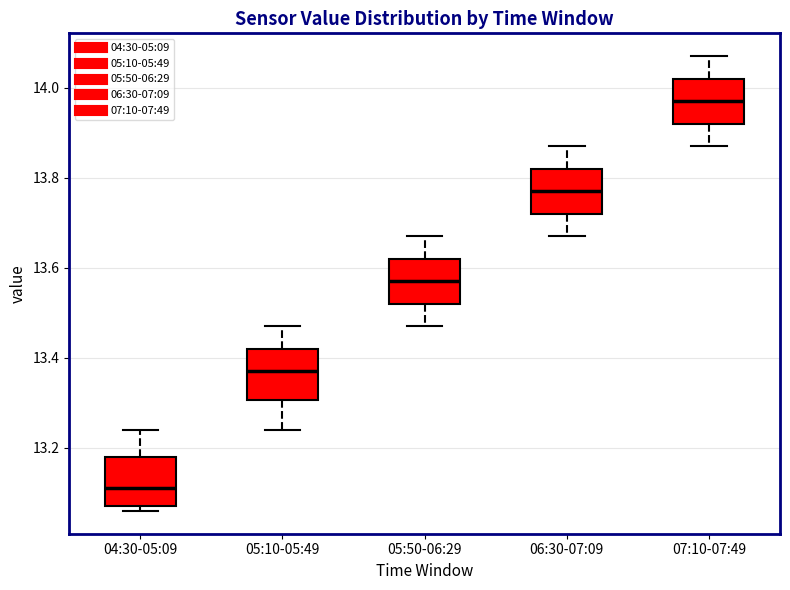

Reading left to right, read every box against the y-axis: the position of its median line, the range the box covers, and the ends of its whiskers. The values are not printed on the chart, so give them approximately, as read against the axis.

04:30-05:09: median 13.12, box 13.08 to 13.18, whiskers 13.06 to 13.24
05:10-05:49: median 13.38, box 13.30 to 13.42, whiskers 13.24 to 13.48
05:50-06:29: median 13.58, box 13.52 to 13.62, whiskers 13.48 to 13.68
06:30-07:09: median 13.78, box 13.72 to 13.82, whiskers 13.68 to 13.88
07:10-07:49: median 13.98, box 13.92 to 14.02, whiskers 13.88 to 14.08